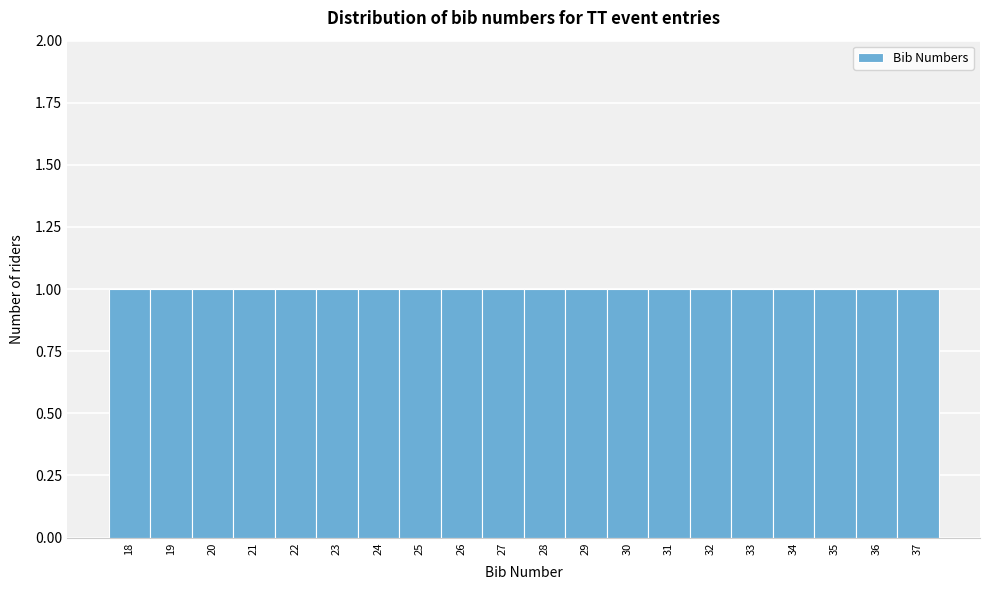

What is the height of the bar covering 19.5 to 20.5 on the x-axis? The values are not printed on the chart, so give them approximately, as read against the axis.

1